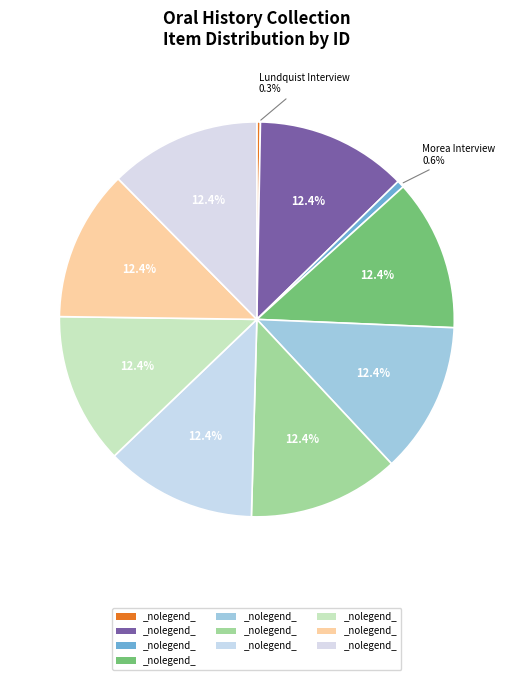

Rank the categories by value from highest to lowest.

Pruitt Interview, McBrayer Interview, Nelson Interview, Rogers Interview, Phillipauldy Interview, Robertson Interview, Reese Interview, Ofenloch Interview, Morea Interview, Lundquist Interview